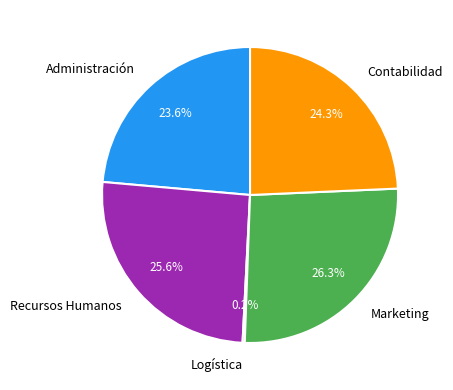

Which slice is the largest?

Marketing